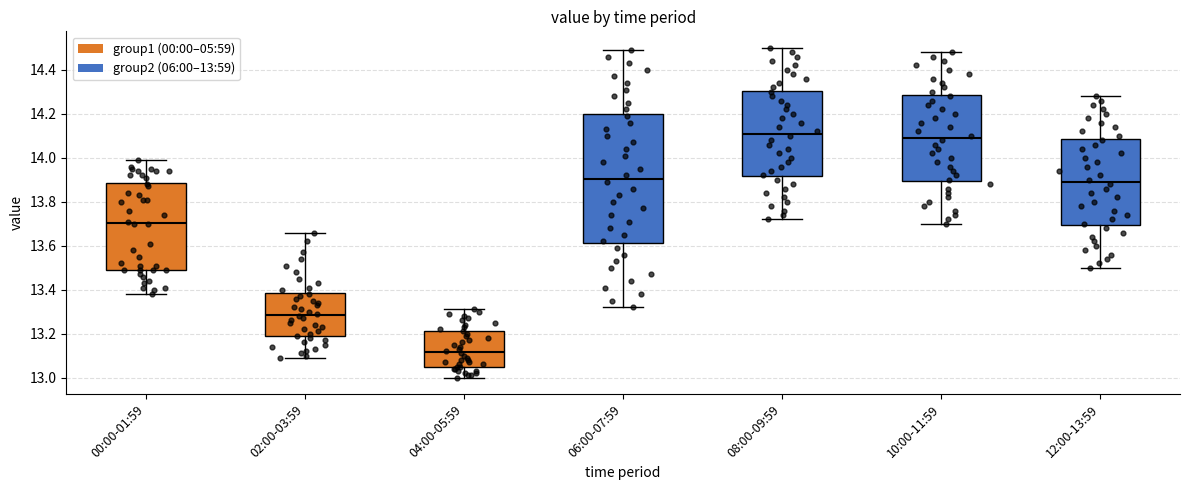

Where is the lower edge of the box for 02:00-03:59 on the y-axis? The values are not printed on the chart, so give them approximately, as read against the axis.

13.18